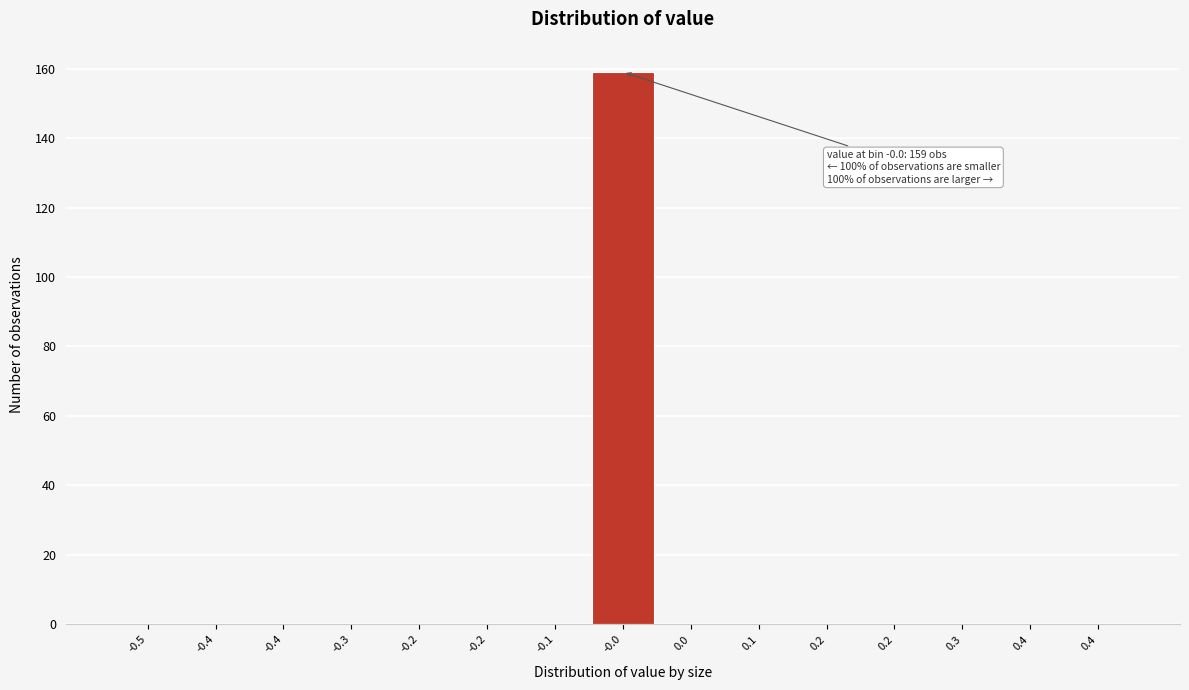

How many data points does each series have?

15